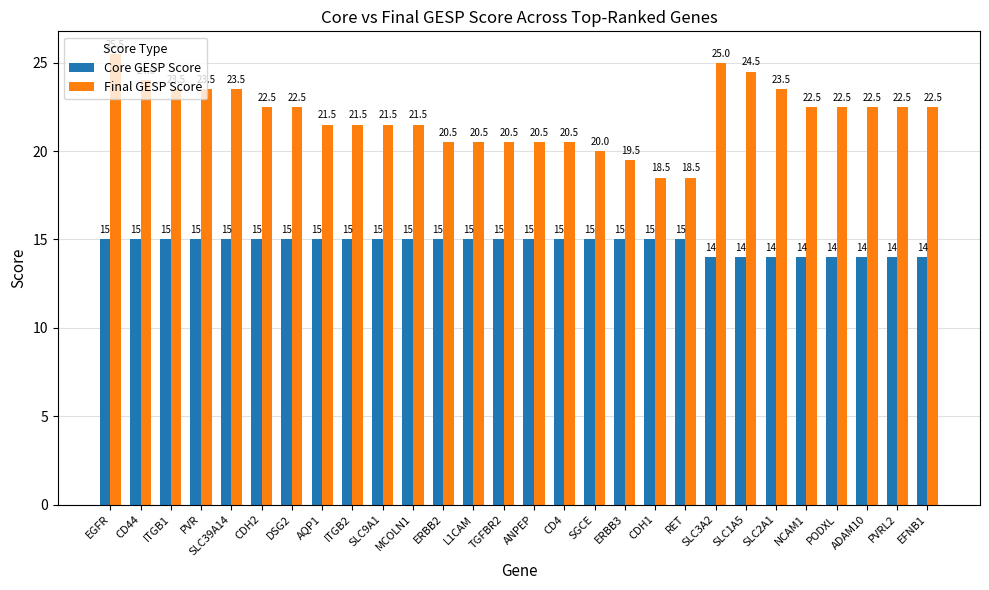

What value does the Final GESP Score series have at ERBB2?

20.5